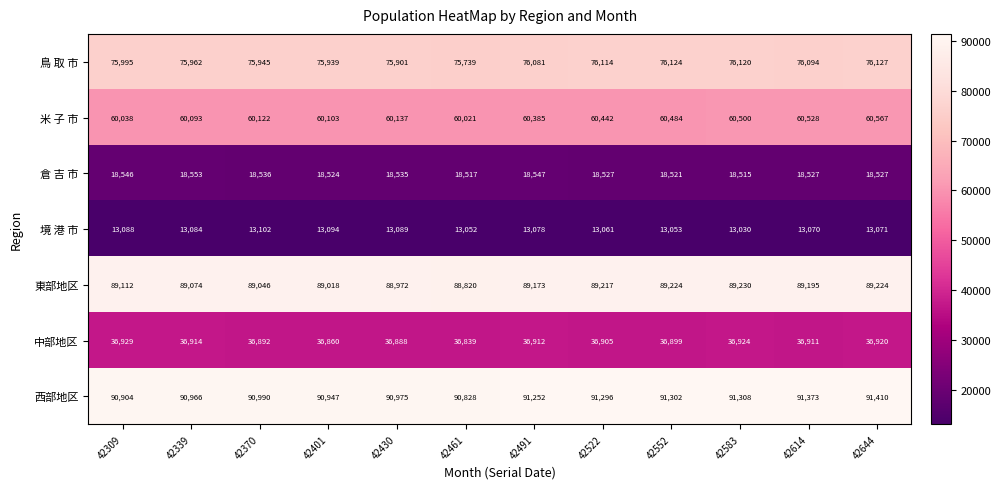

Which series has the largest total across all categories?

西部地区